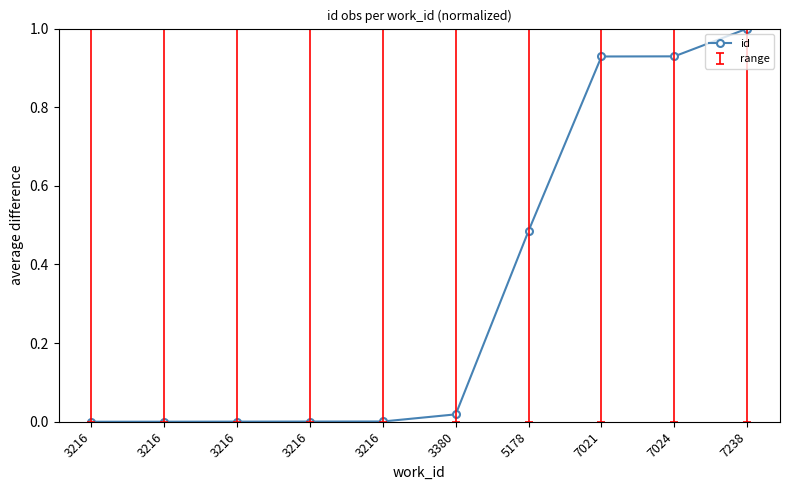

Which label corresponds to the largest value in the chart?

7238